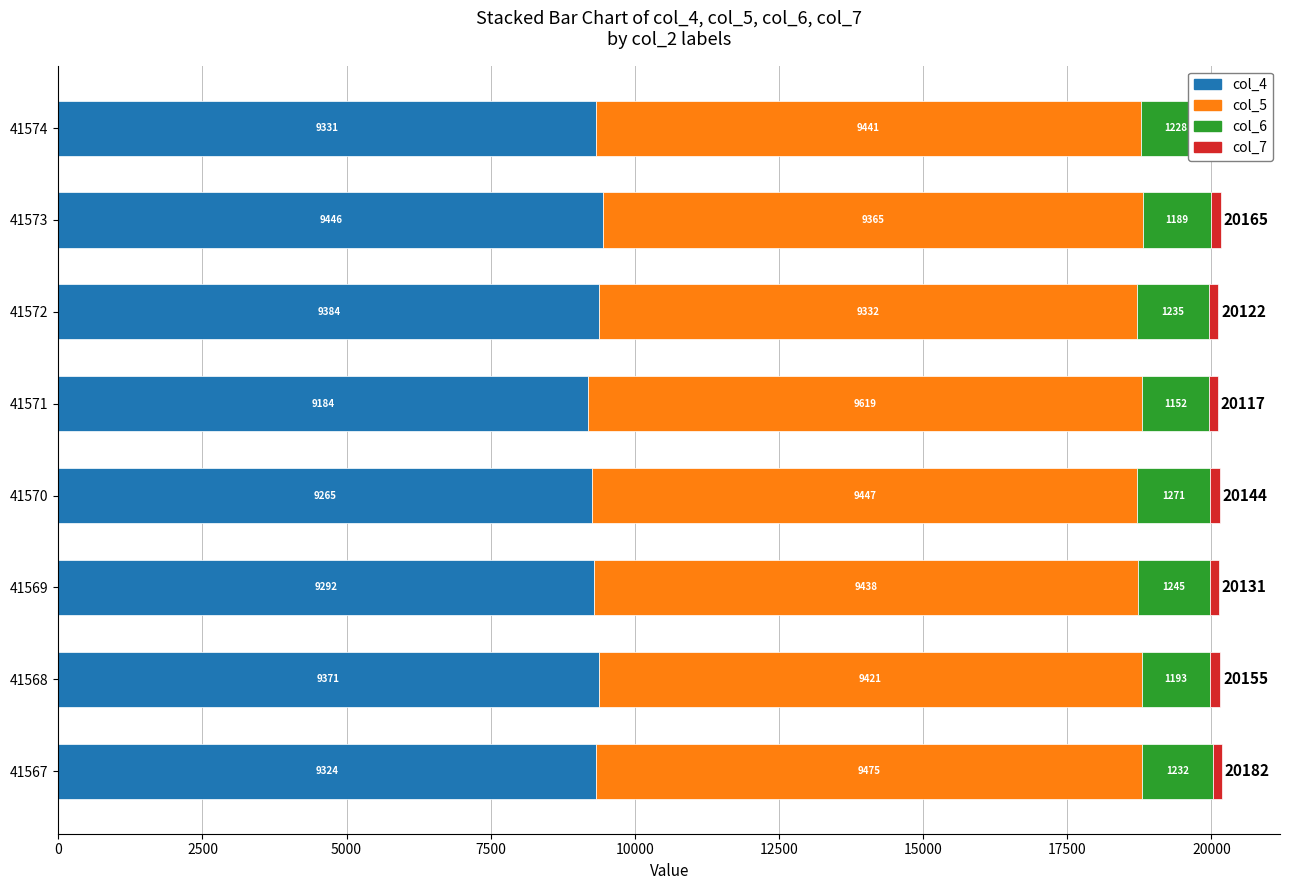

What is the difference between the second highest and minimum values in the col_4 series?

200